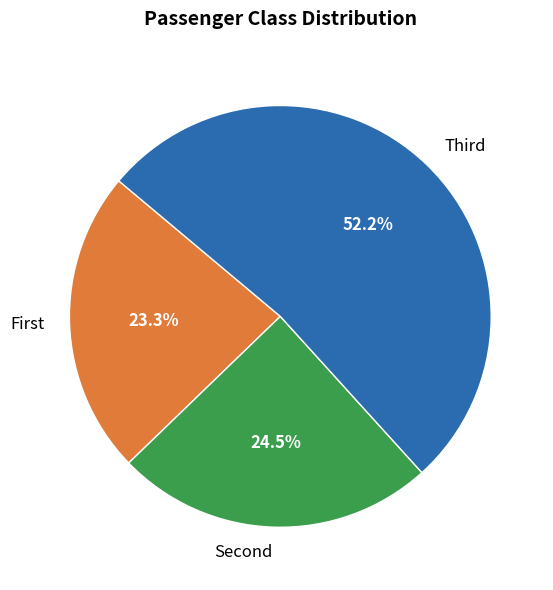

What is the smallest slice in the pie chart?

First